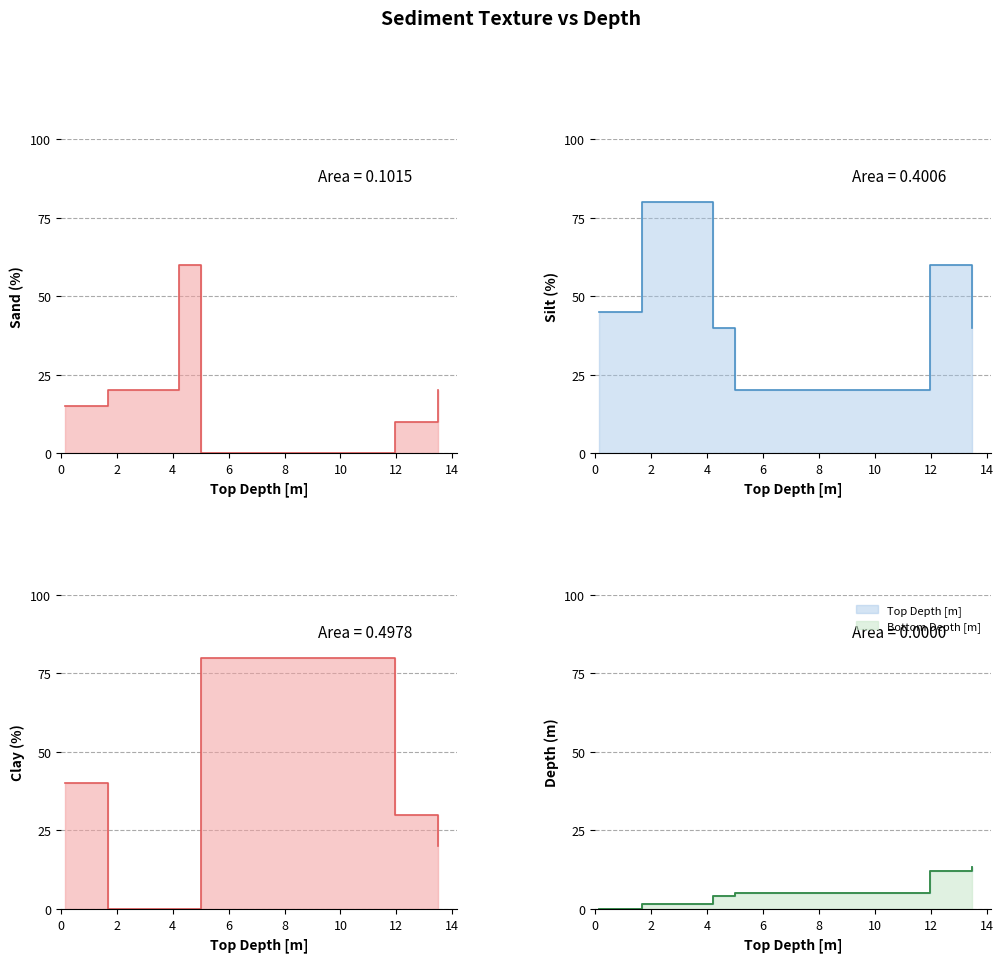

At which category does the chart reach its minimum across all series?

5.0